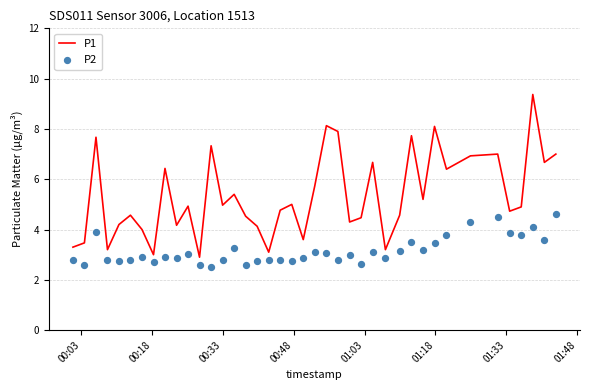

Which series contains the highest Y value?

P1